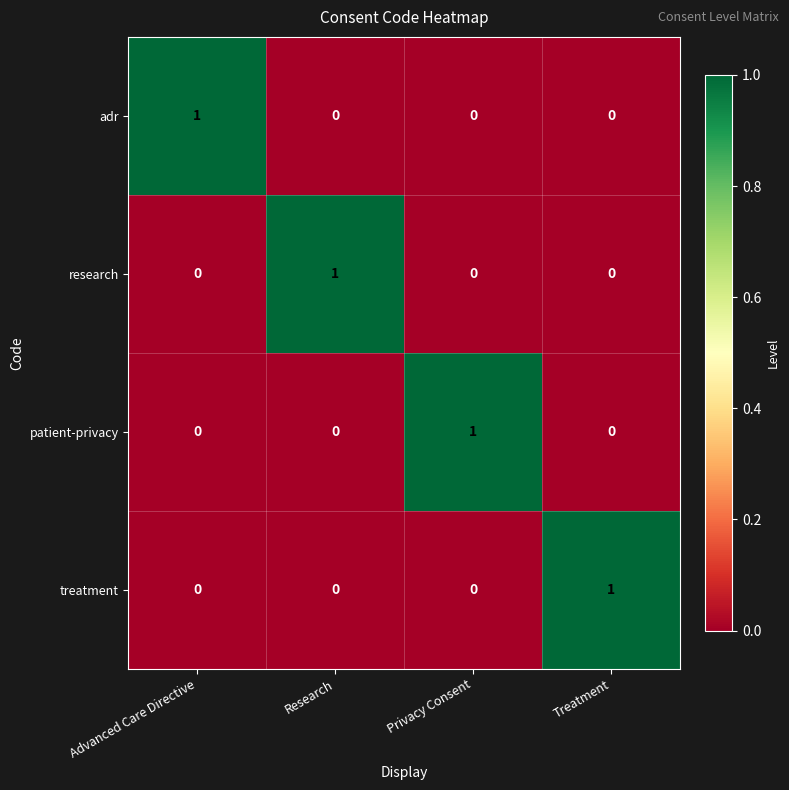

Reading left to right, extract all data points from this chart.

adr: Advanced Care Directive=1	Research=0	Privacy Consent=0	Treatment=0
research: Advanced Care Directive=0	Research=1	Privacy Consent=0	Treatment=0
patient-privacy: Advanced Care Directive=0	Research=0	Privacy Consent=1	Treatment=0
treatment: Advanced Care Directive=0	Research=0	Privacy Consent=0	Treatment=1